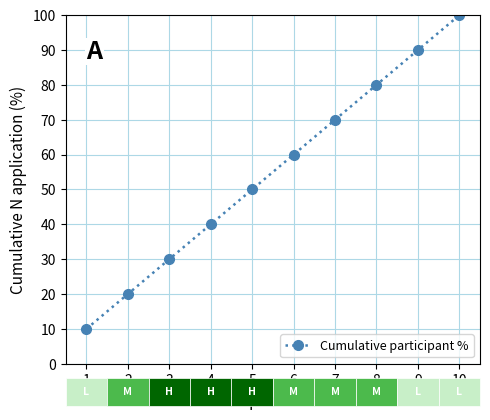

Reading right to left, extract all data points from this chart.

100	90	80	70	60	50	40	30	20	10